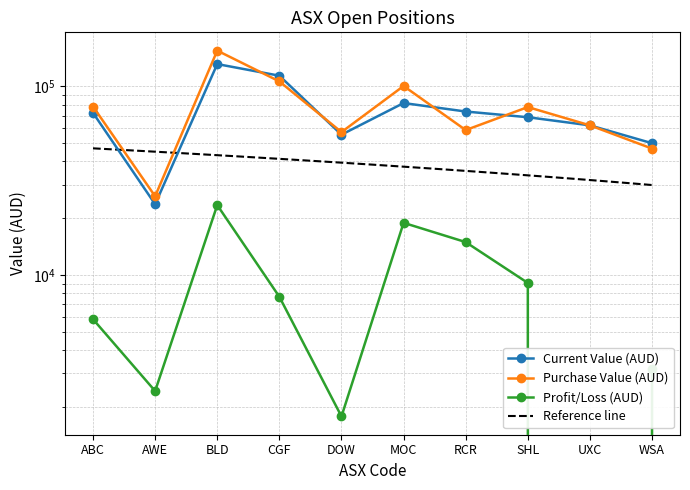

True or false: Current Value (AUD) and Profit/Loss (AUD) intersect in this chart.

False